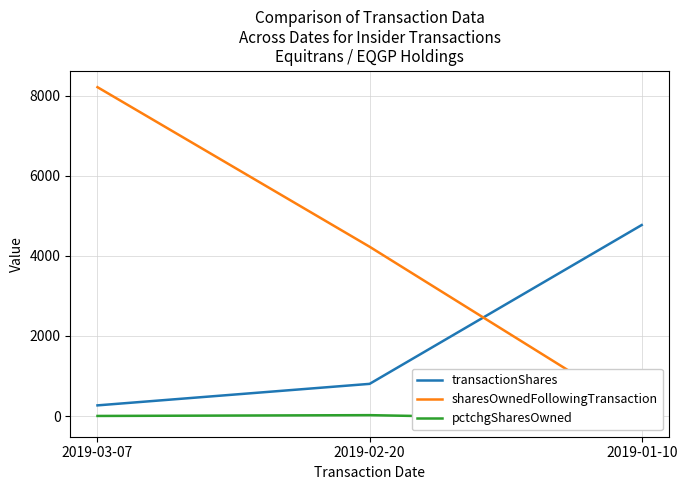

Which category has the lowest value across all series?

2019-01-10